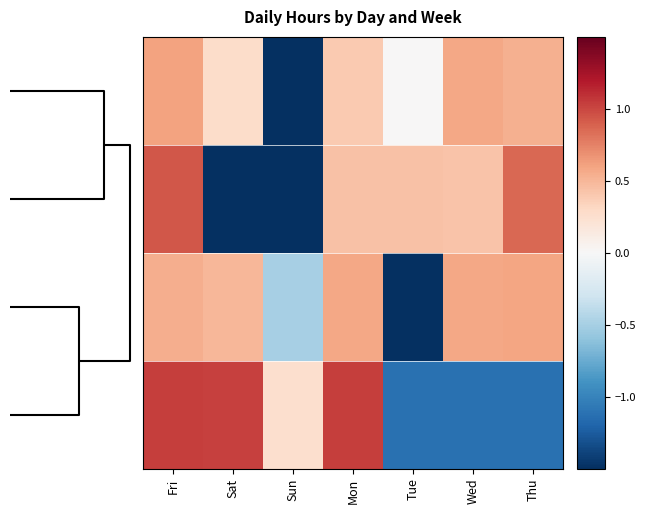

At how many categories does at least one series exceed -1?

7